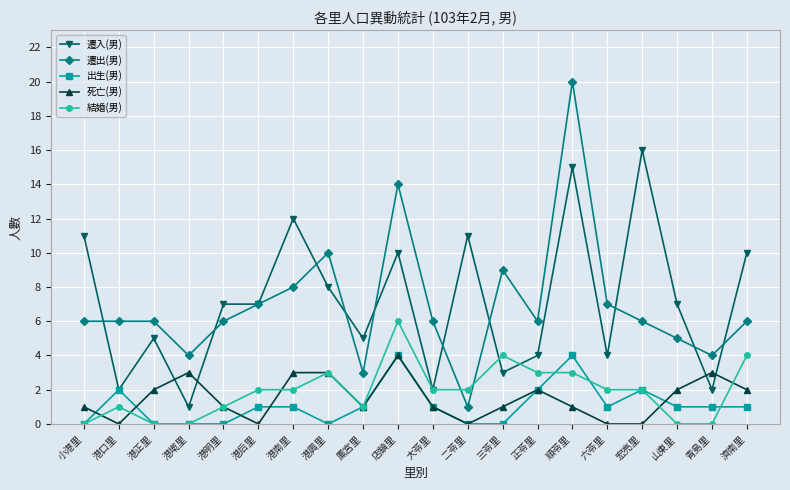

What is the difference between the maximum and minimum values in the 遷入(男) series?

15